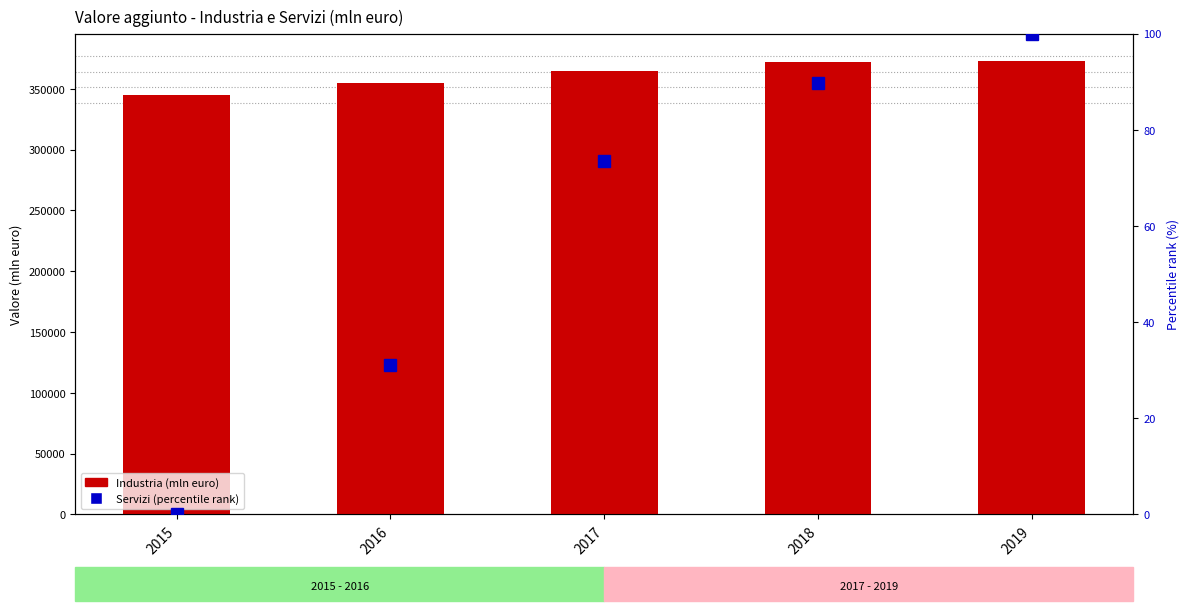

What are all the series names shown in the legend?

Industria (mln euro), Servizi (percentile rank)